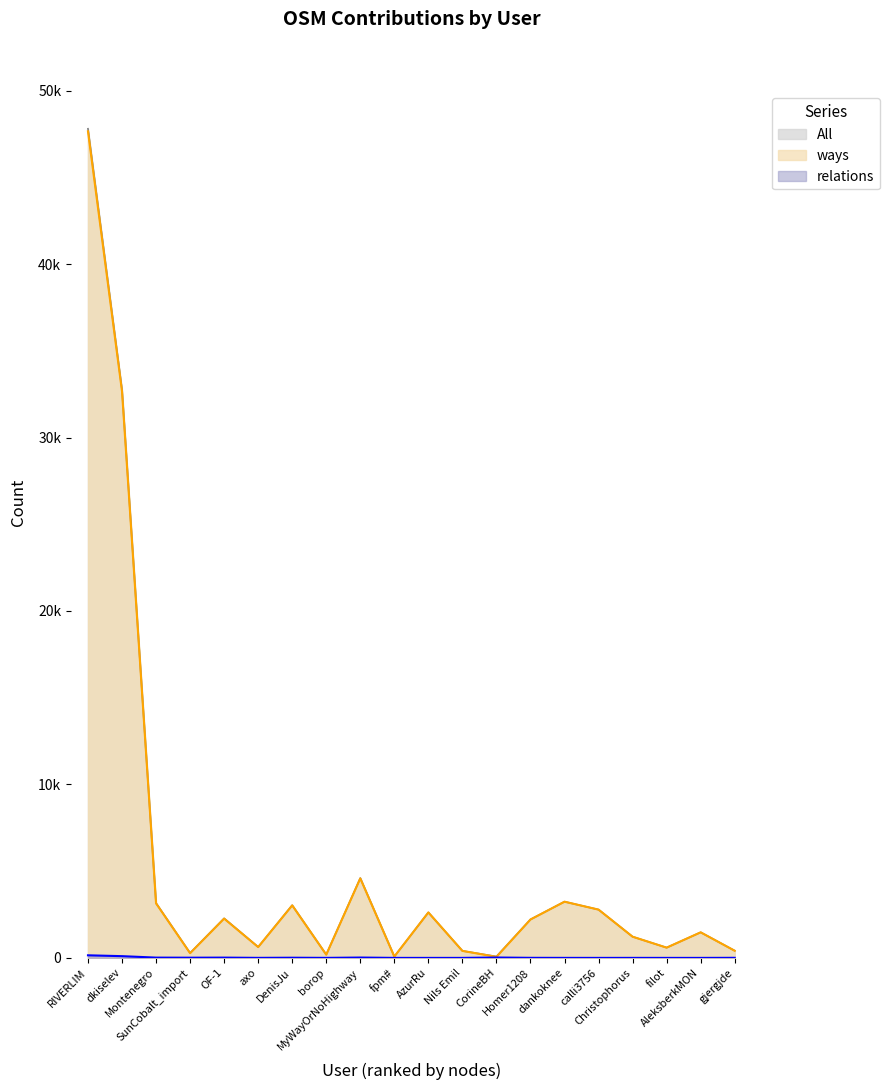

The ways series shows 32659 at dkiselev. True or false?

True